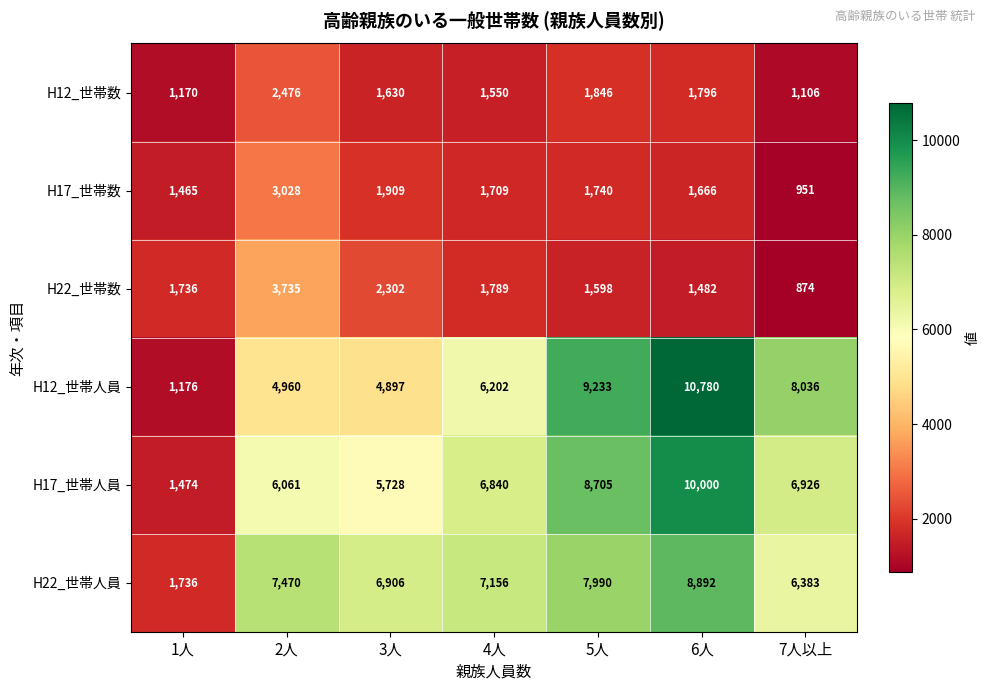

Where does the H22_世帯人員 series first go above 7156?

2人